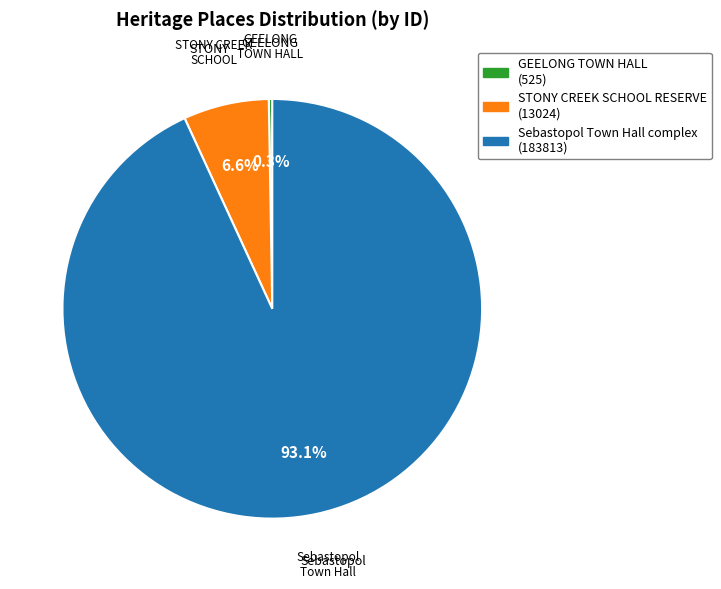

Does any single category account for the majority?

Yes